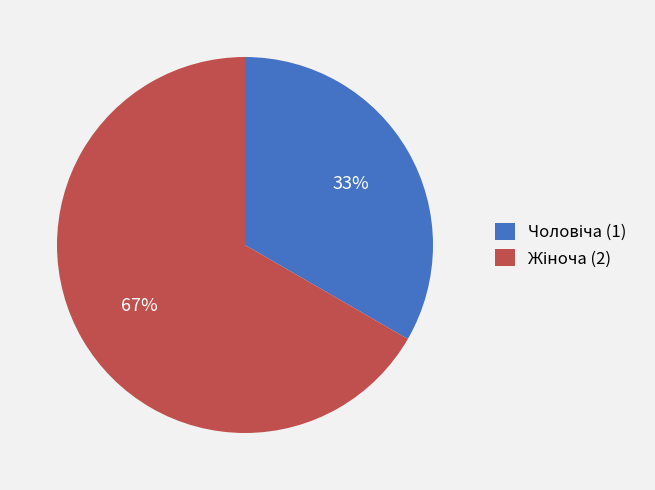

How many segments does this pie chart have?

2